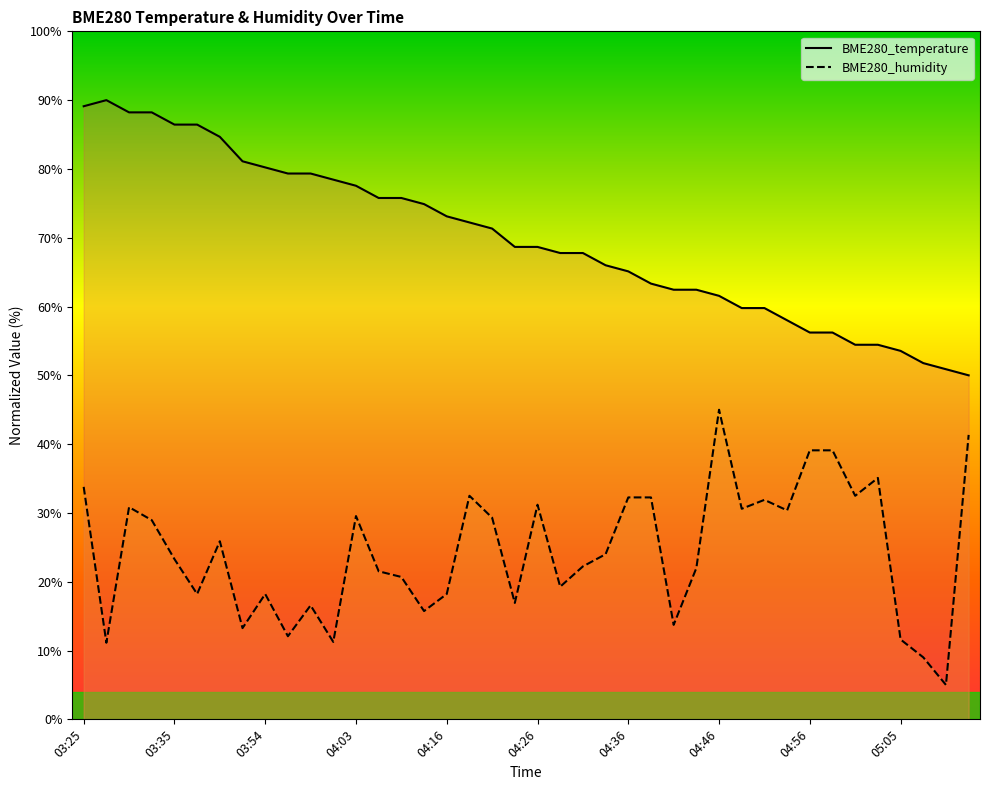

Reading right to left, what are all the values shown in this chart?

BME280_temperature: 05:13=50.0	05:10=50.9	05:08=51.8	05:05=53.6	05:03=54.4	05:00=54.4	04:58=56.2	04:56=56.2	04:53=58.0	04:50=59.8	04:48=59.8	04:46=61.6	04:43=62.4	04:41=62.4	04:38=63.3	04:36=65.1	04:33=66.0	04:31=67.8	04:28=67.8	04:26=68.7	04:23=68.7	04:21=71.3	04:18=72.2	04:16=73.1	04:13=74.9	04:08=75.8	04:06=75.8	04:03=77.6	04:01=78.4	03:58=79.3	03:56=79.3	03:54=80.2	03:51=81.1	03:40=84.7	03:38=86.4	03:35=86.4	03:33=88.2	03:30=88.2	03:28=90.0	03:25=89.1
BME280_humidity: 05:13=41.3	05:10=5.0	05:08=9.0	05:05=11.6	05:03=35.1	05:00=32.5	04:58=39.1	04:56=39.1	04:53=30.4	04:50=31.9	04:48=30.6	04:46=45.0	04:43=22.0	04:41=13.7	04:38=32.3	04:36=32.3	04:33=24.0	04:31=22.2	04:28=19.3	04:26=31.2	04:23=16.9	04:21=29.3	04:18=32.5	04:16=18.2	04:13=15.7	04:08=20.7	04:06=21.5	04:03=29.5	04:01=11.3	03:58=16.6	03:56=12.1	03:54=18.2	03:51=13.3	03:40=25.9	03:38=18.2	03:35=23.3	03:33=29.0	03:30=30.8	03:28=11.1	03:25=33.8